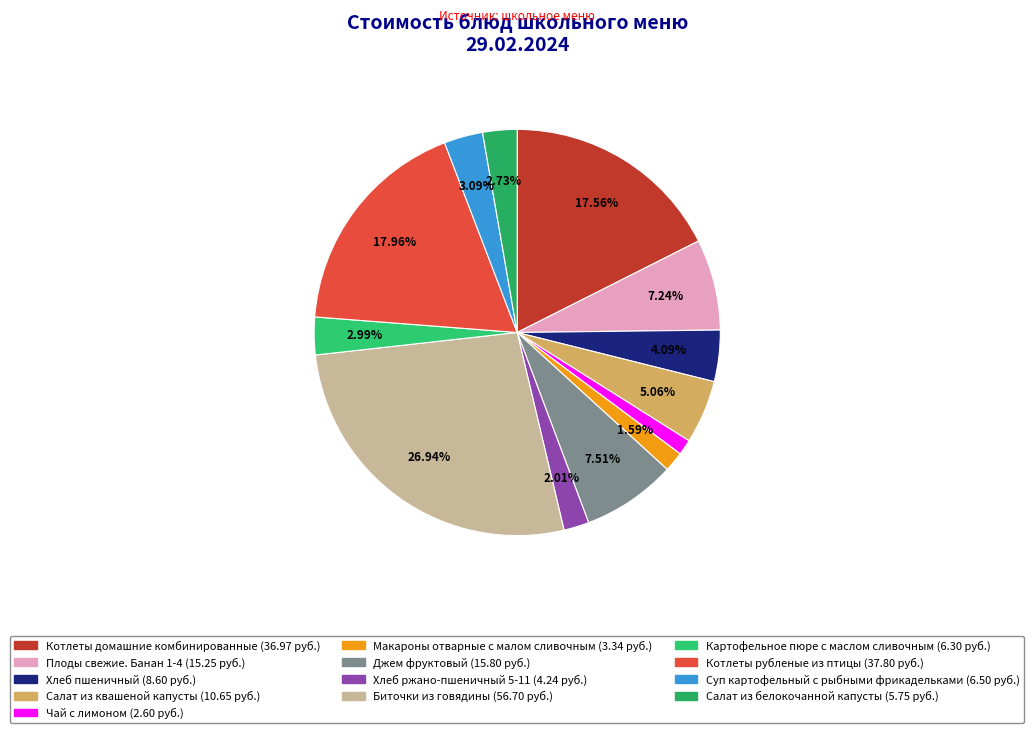

To the nearest percent, what is the combined percentage of Картофельное пюре с маслом сливочным and Макароны отварные с малом сливочным?

5%